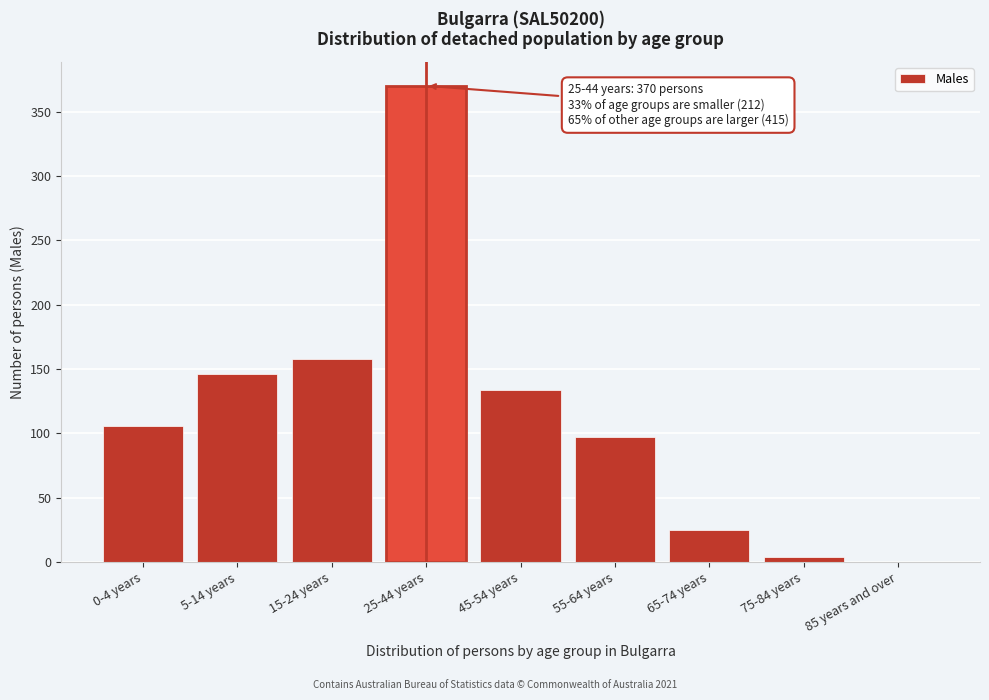

Reading left to right, extract all data points from this chart.

0-4 years=106	5-14 years=146	15-24 years=158	25-44 years=370	45-54 years=134	55-64 years=97	65-74 years=25	75-84 years=4	85 years and over=0